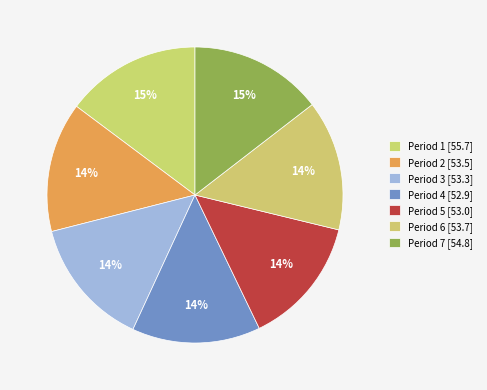

To the nearest percent, what percentage of the pie is Period 7?

15%